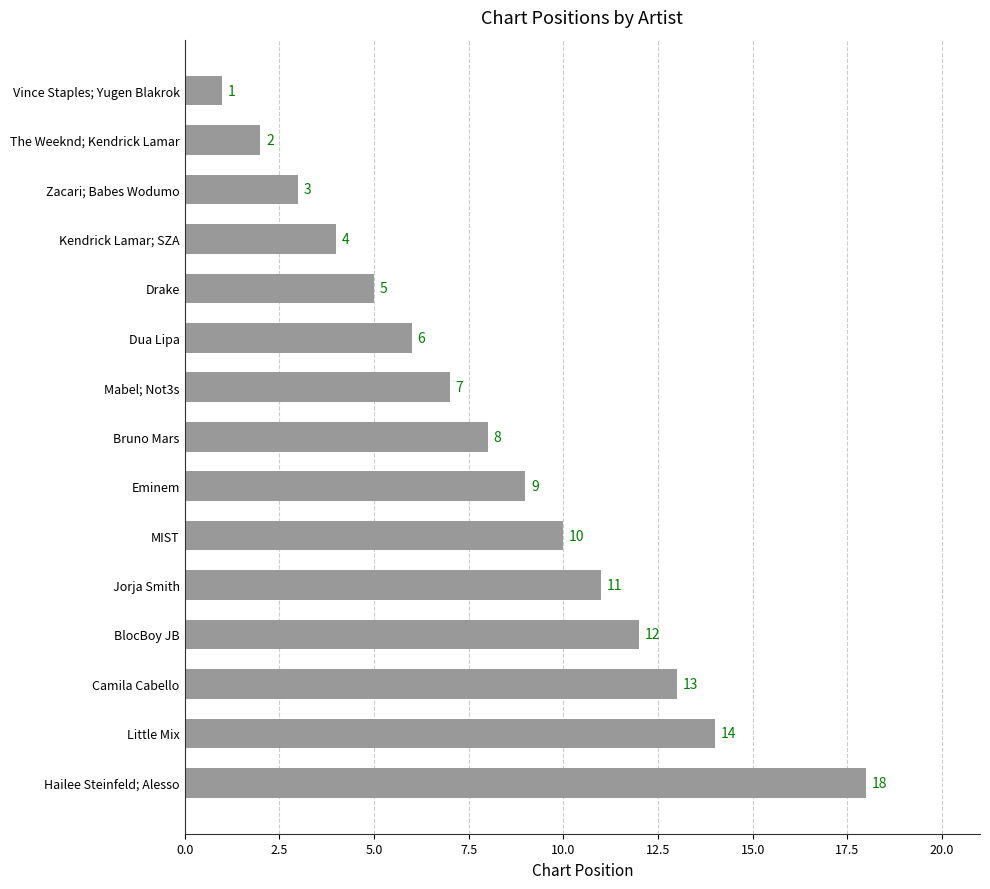

How many bars are there in total?

15